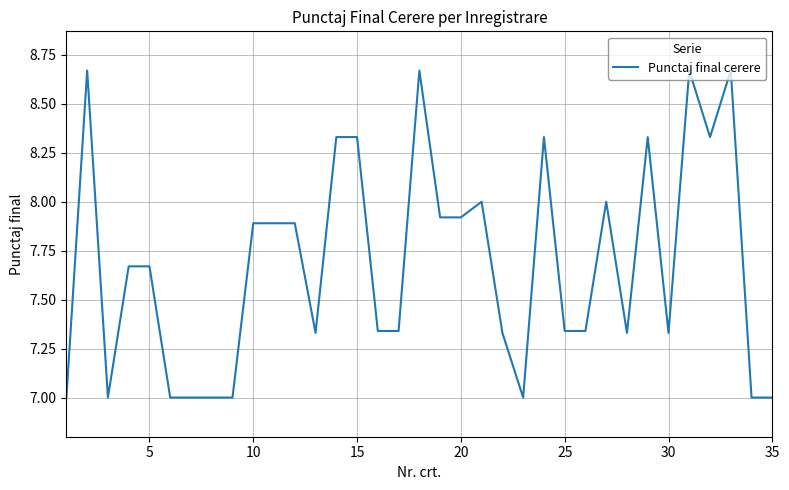

What is the smallest value displayed?

7.0